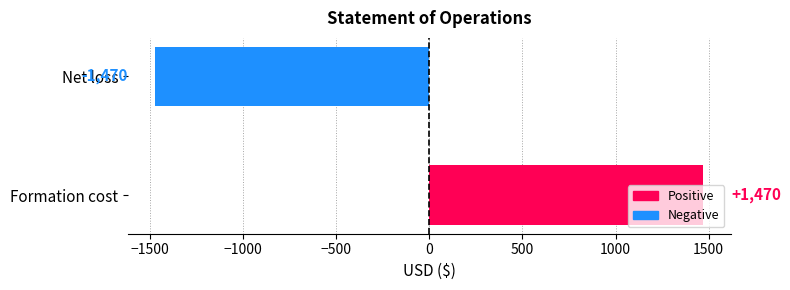

At which category does the chart reach its minimum across all series?

Net loss